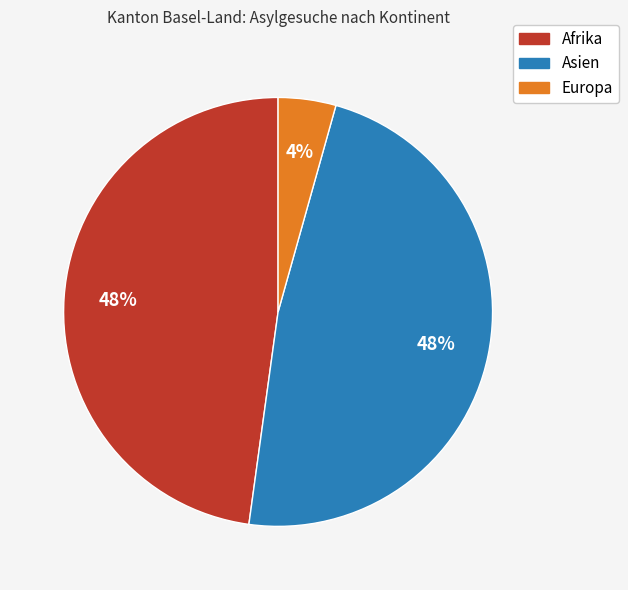

Is Afrika the majority of the pie?

No